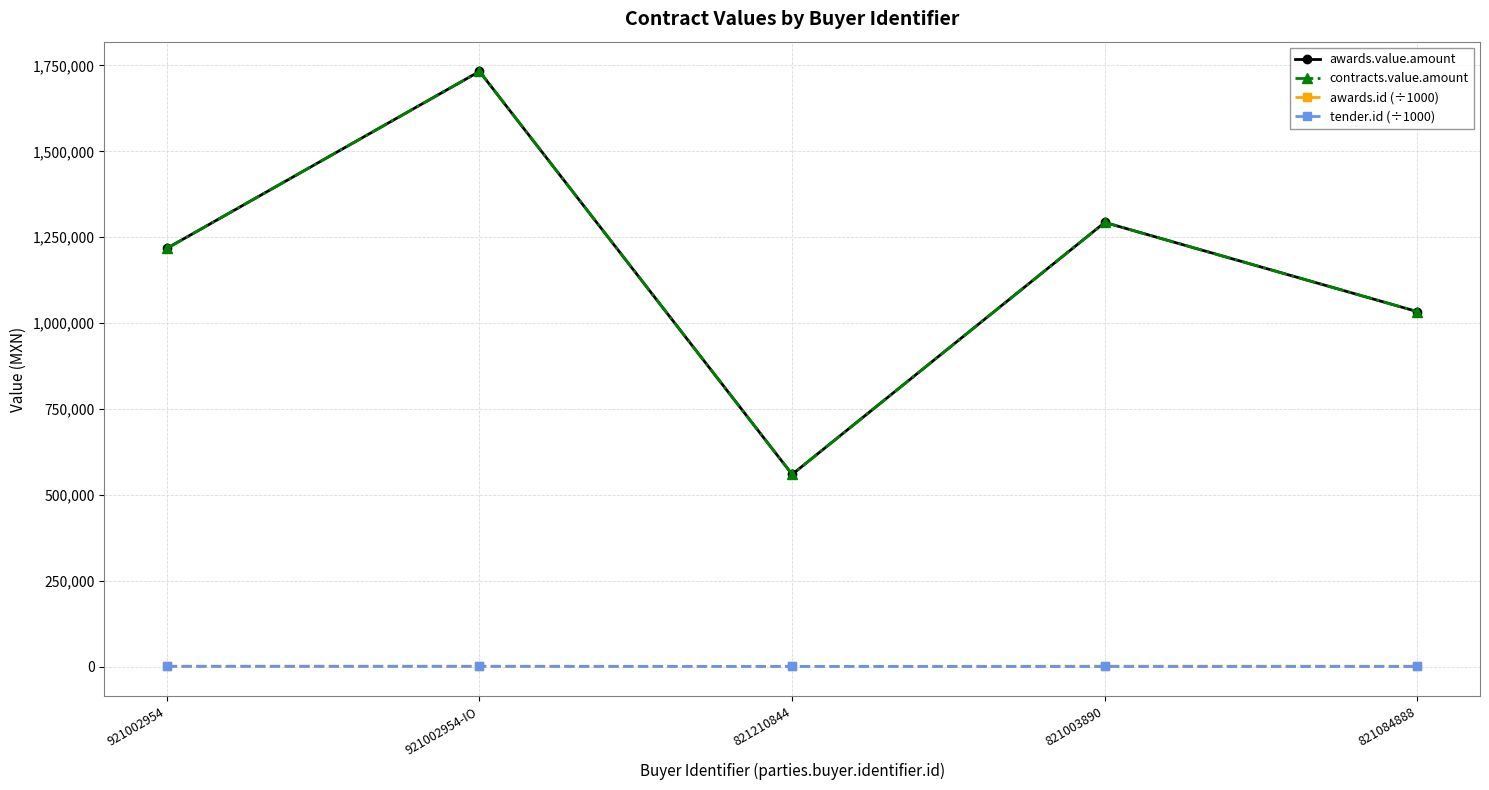

At which label does awards.value.amount reach its minimum?

821210844